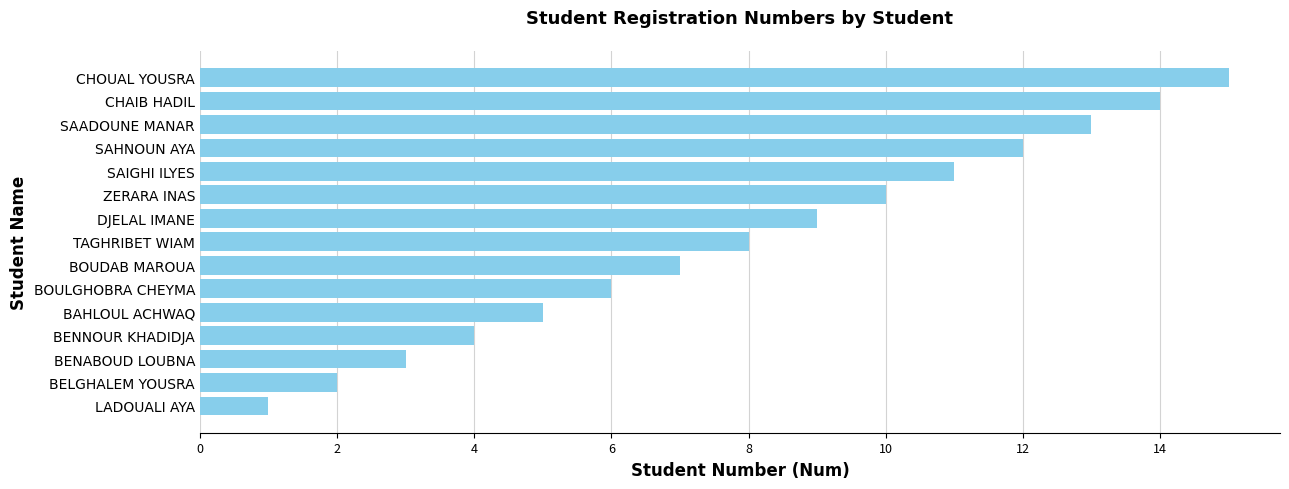

What is the maximum value shown in the chart?

15